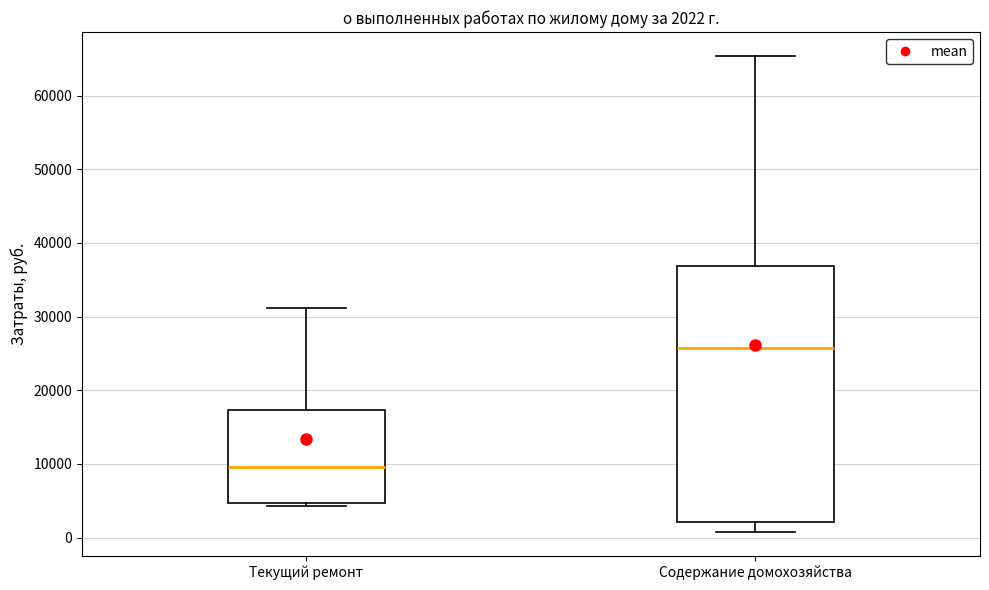

Comparing the boxes themselves (not the whiskers), which one is the tallest?

Содержание домохозяйства